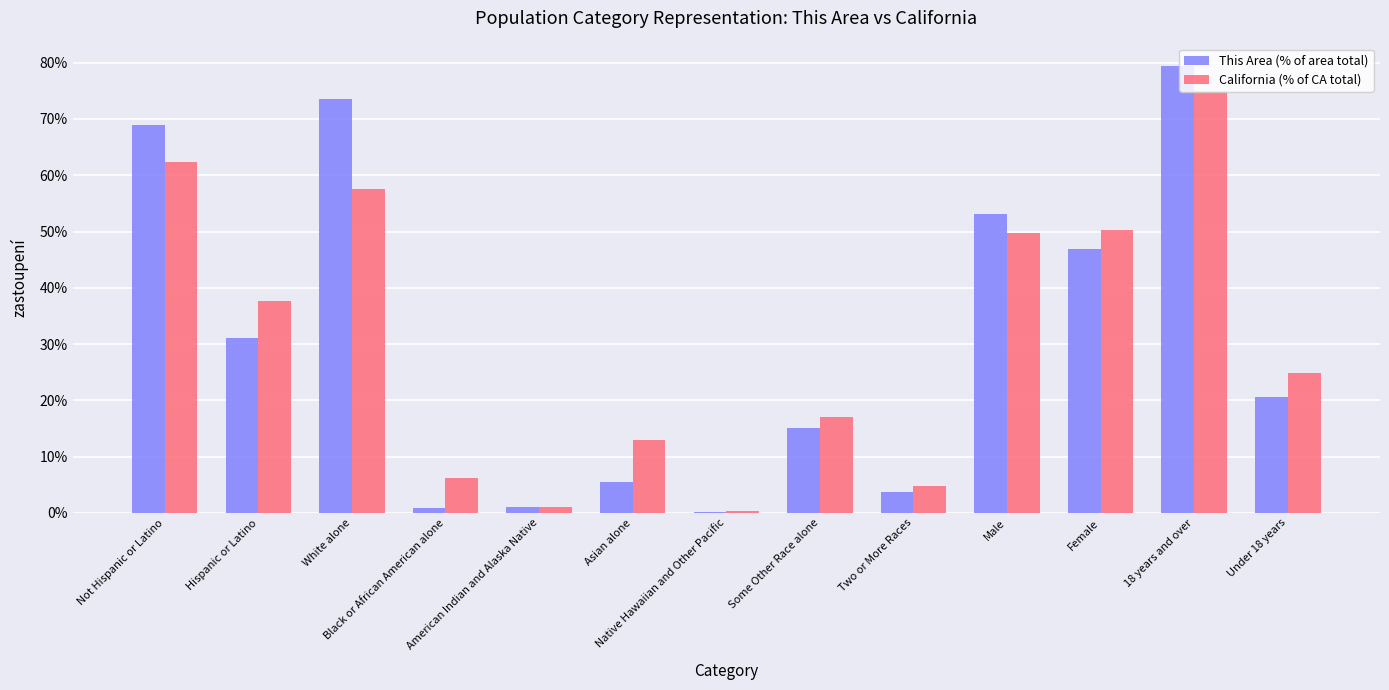

The value of California (% of CA total) at 18 years and over is 75.0. True or false?

True